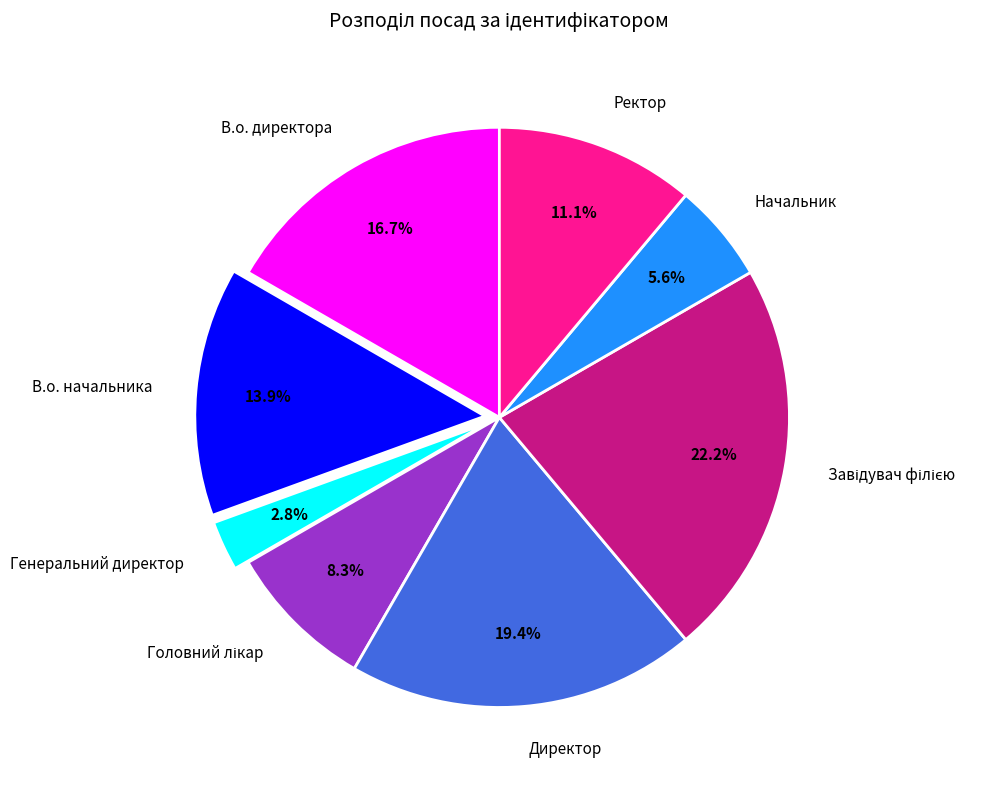

How many slices are in this pie chart?

8